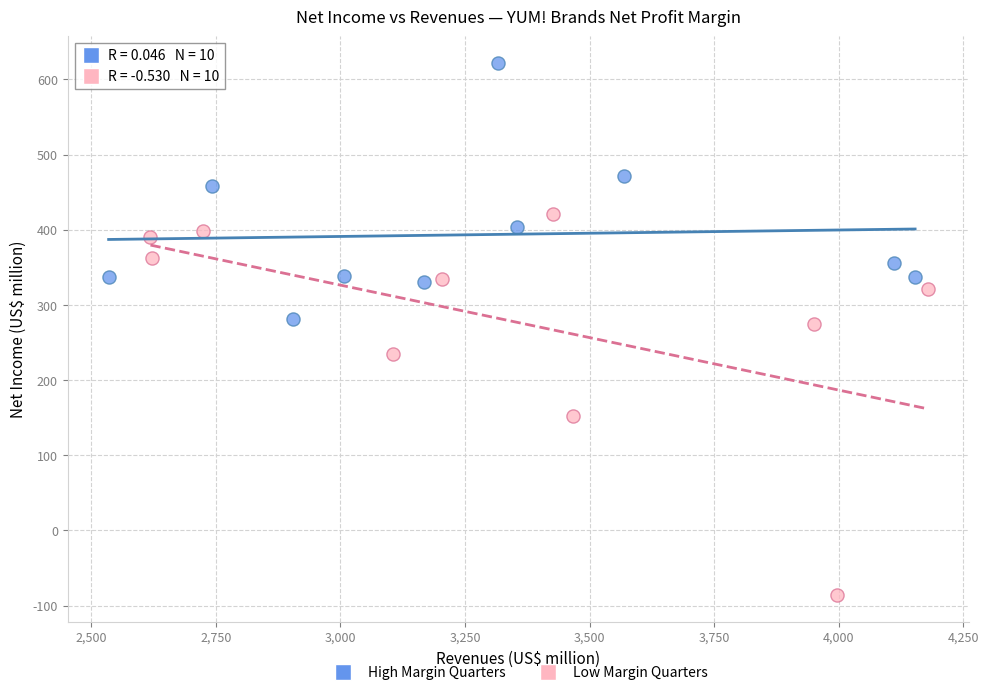

Which series reaches the maximum Y coordinate?

High Margin Quarters